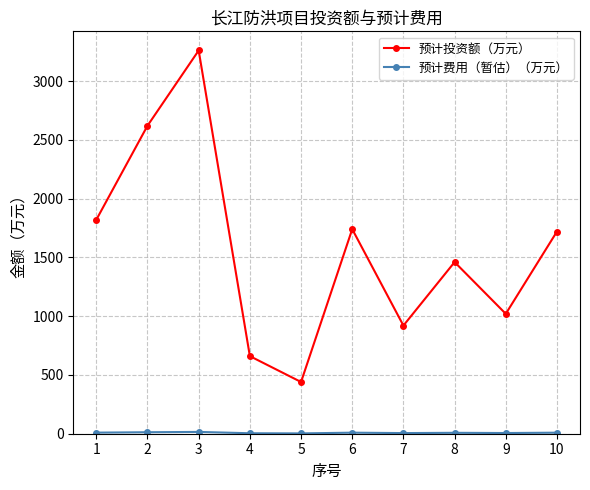

The value of 预计投资额（万元） at 8 is 1460.0. True or false?

True